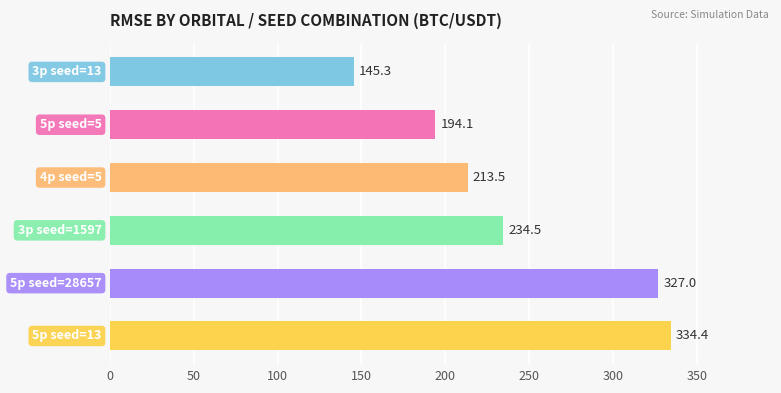

What is the minimum value shown in the chart?

145.3